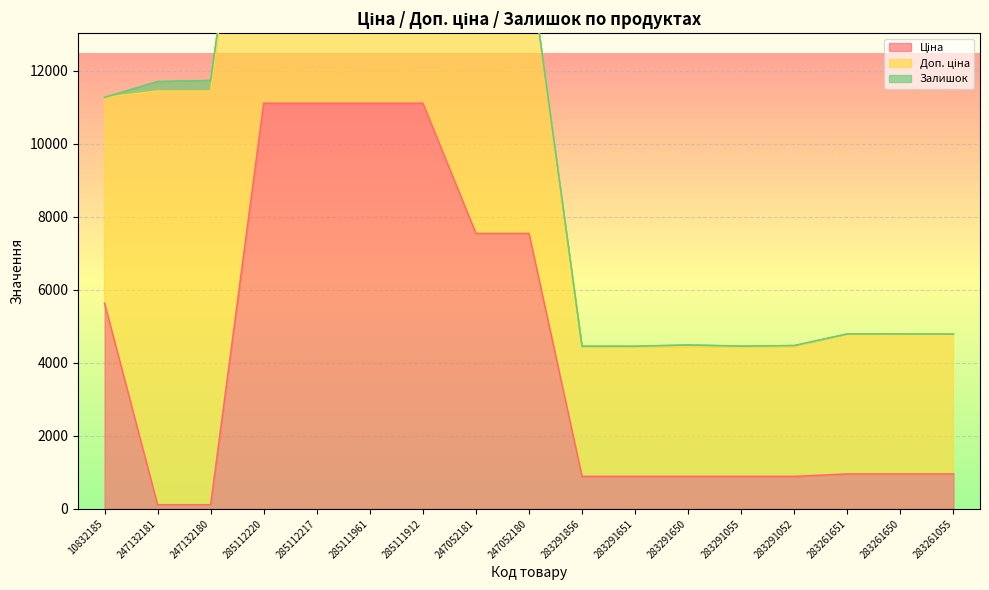

Between 285112220 and 247052180, which series saw the biggest shift?

Ціна